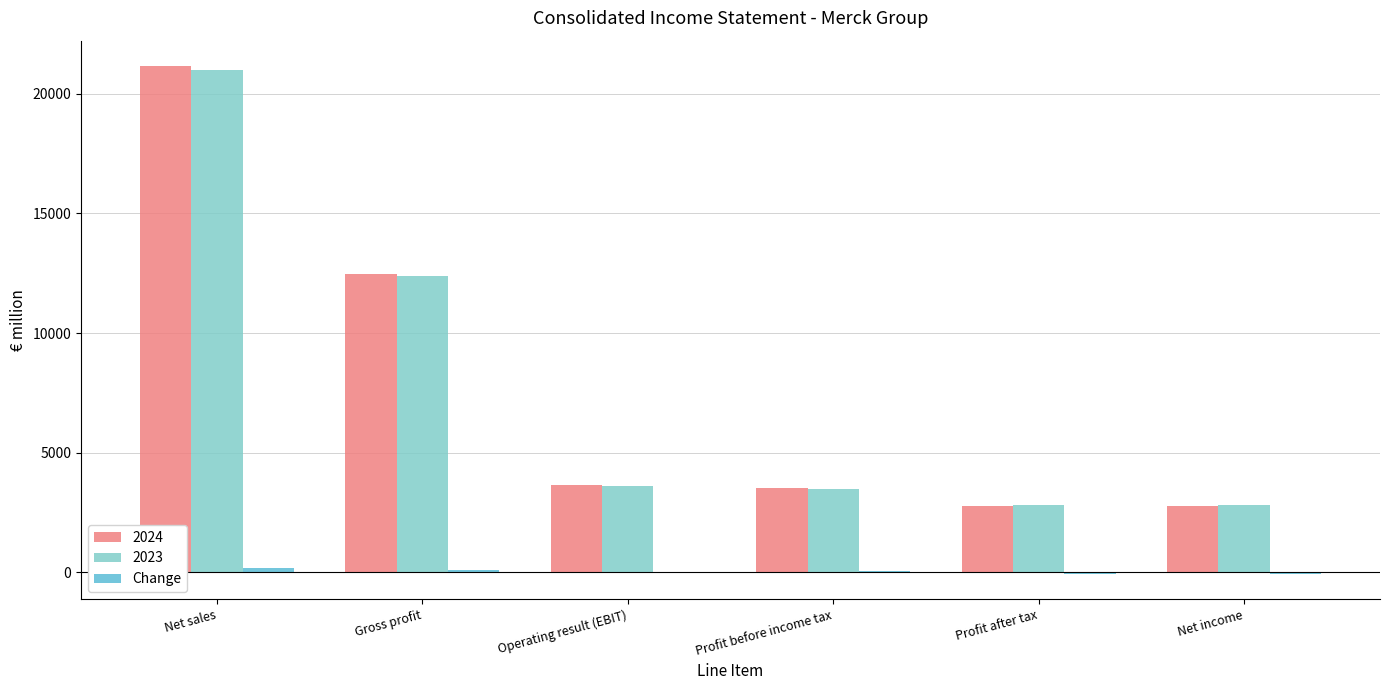

What is the greatest value displayed?

21156